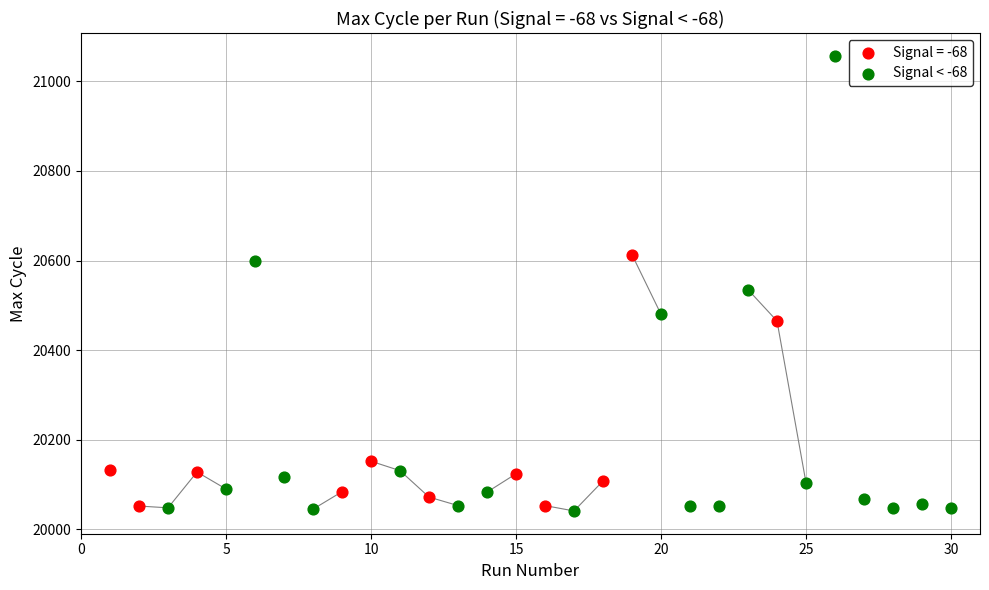

Which series reaches the maximum Y coordinate?

Signal < -68